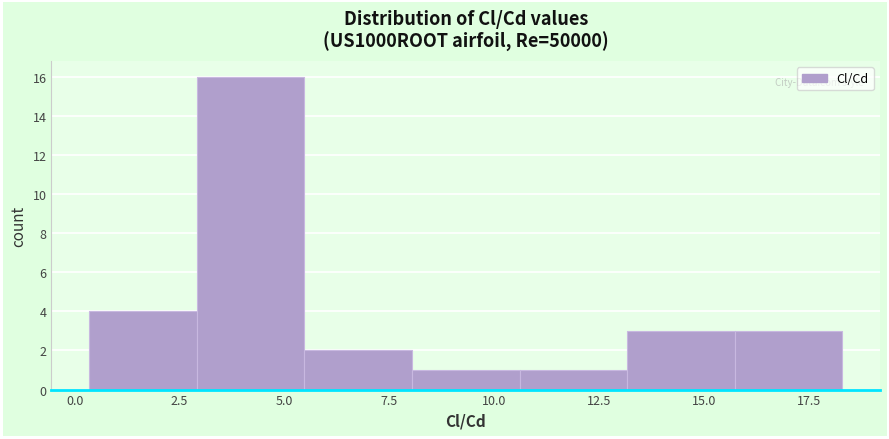

Reading left to right, transcribe this chart: for each bar, give the range it covers on the x-axis and its height. Neither the bar edges nor the heights are printed on the chart, so give them approximately, as read against the axes.

0.5 to 3.0: 4
3.0 to 5.5: 16
5.5 to 8.0: 2
8.0 to 10.5: 1
10.5 to 13.0: 1
13.0 to 15.5: 3
15.5 to 18.5: 3